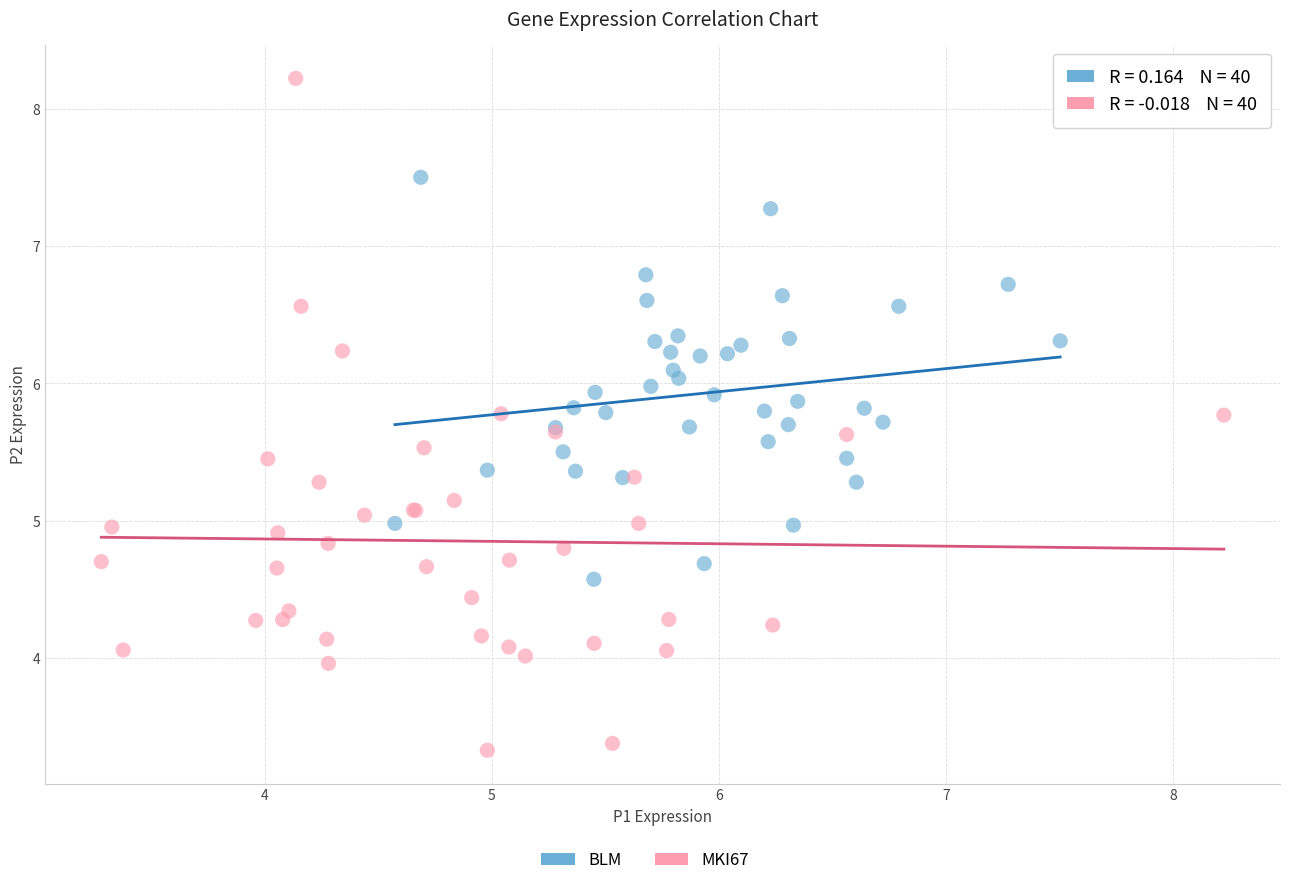

Which series has the largest Y range (max minus min)?

MKI67